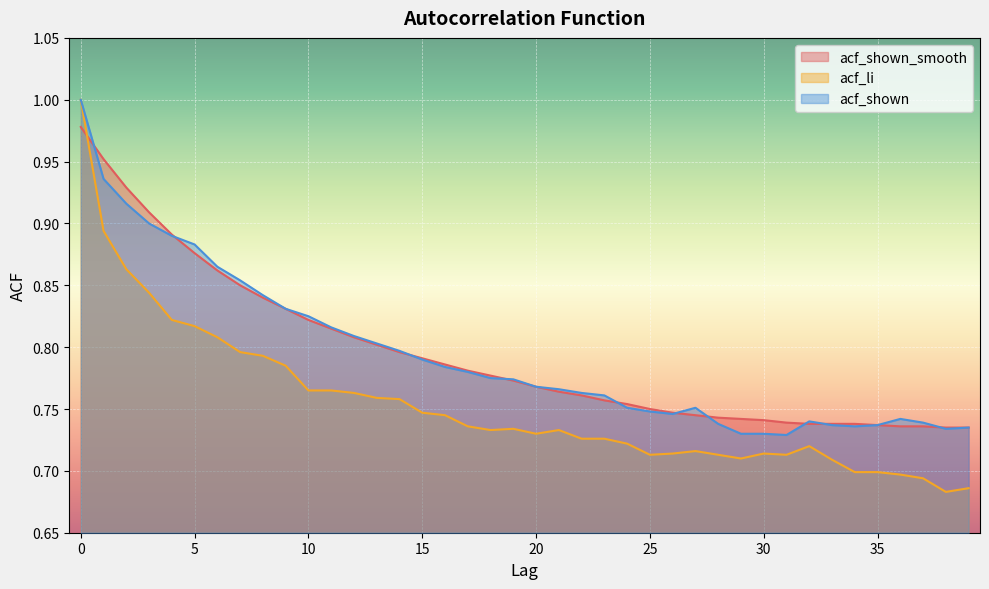

What is the value of the acf_li point at the 36th from the left?

0.7